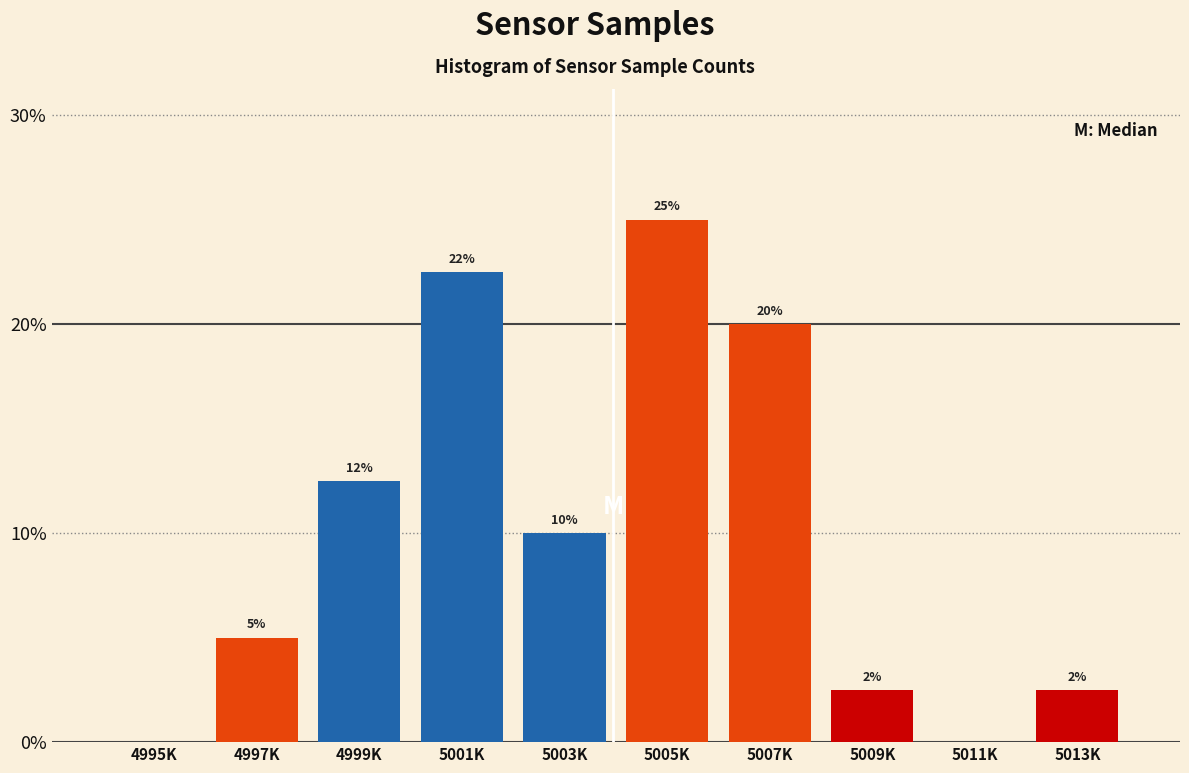

Is it true that the value at 4997K is 5.0?

True